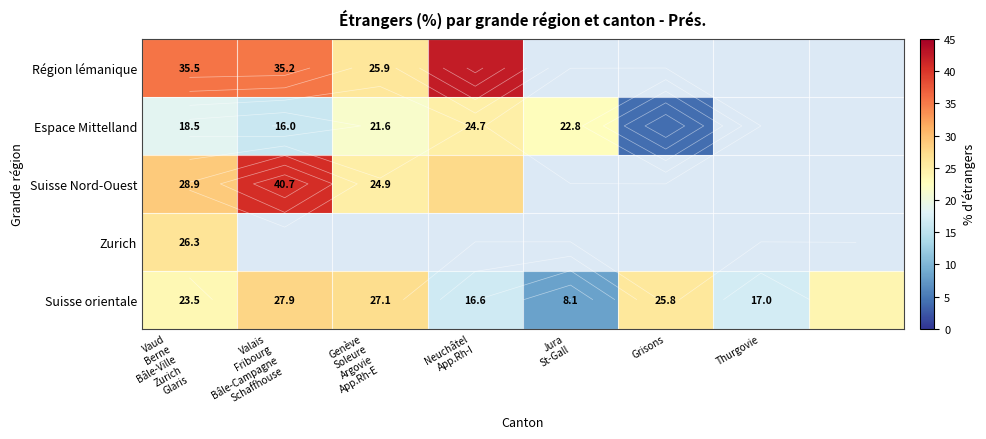

Between Genève
Soleure
Argovie
App.Rh-E and Valais
Fribourg
Bâle-Campagne
Schaffhouse, which is larger?

Valais
Fribourg
Bâle-Campagne
Schaffhouse